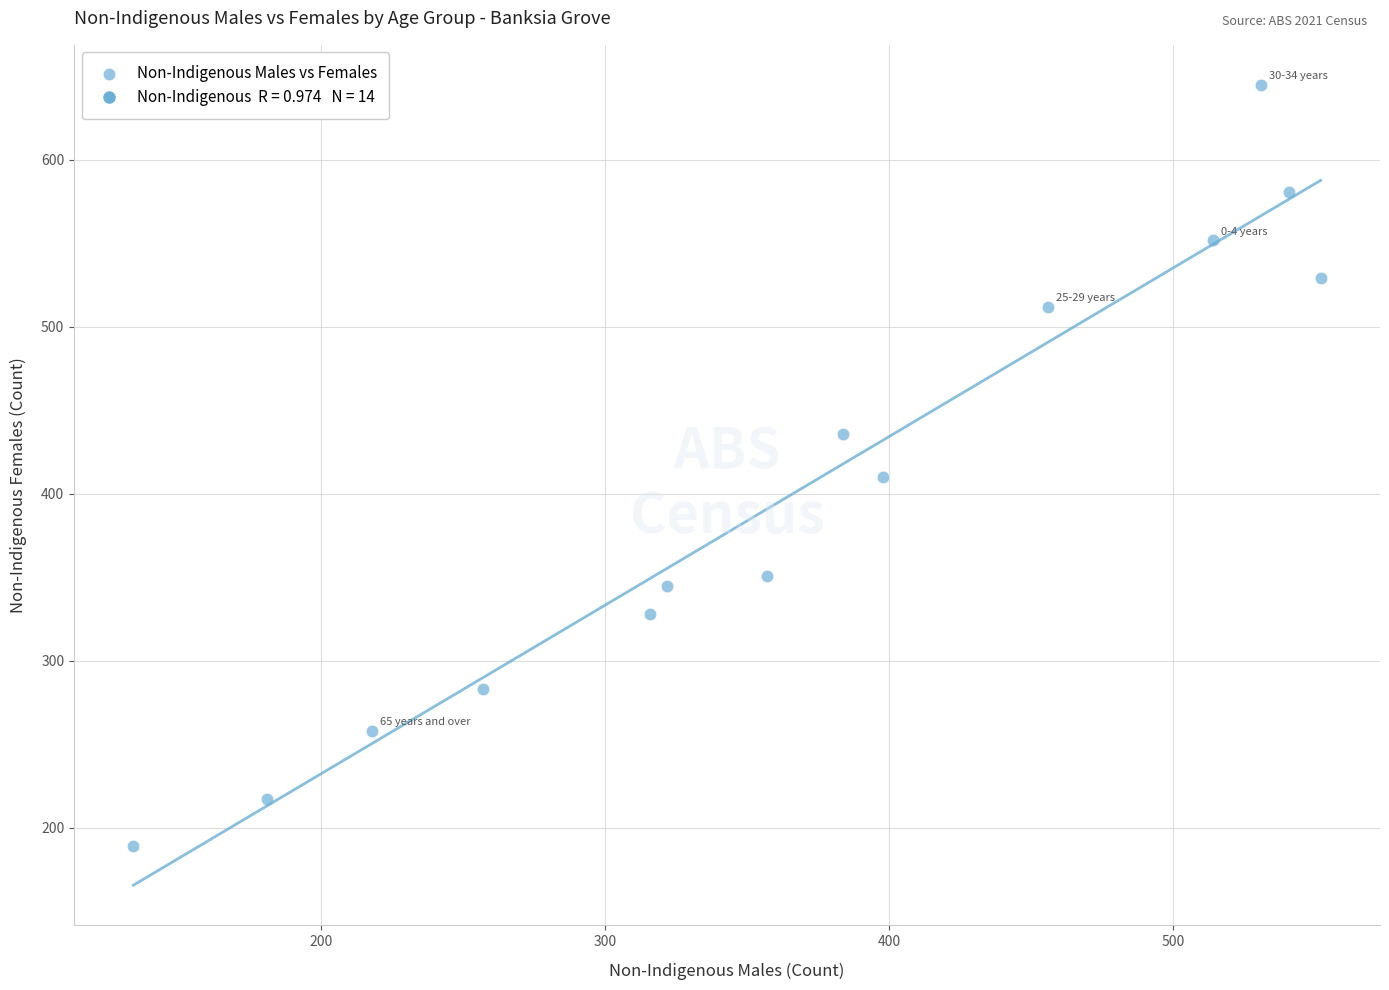

What Y value in the scatter plot is closest to 417?

410